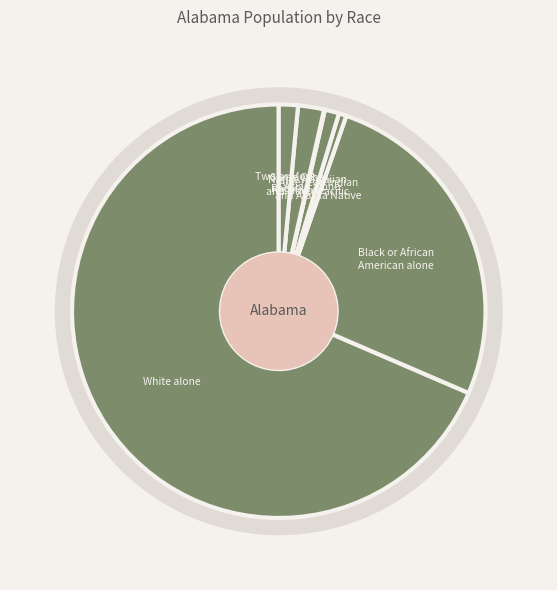

Which category has the smallest portion of the pie?

Native Hawaiian
and Other Pacific